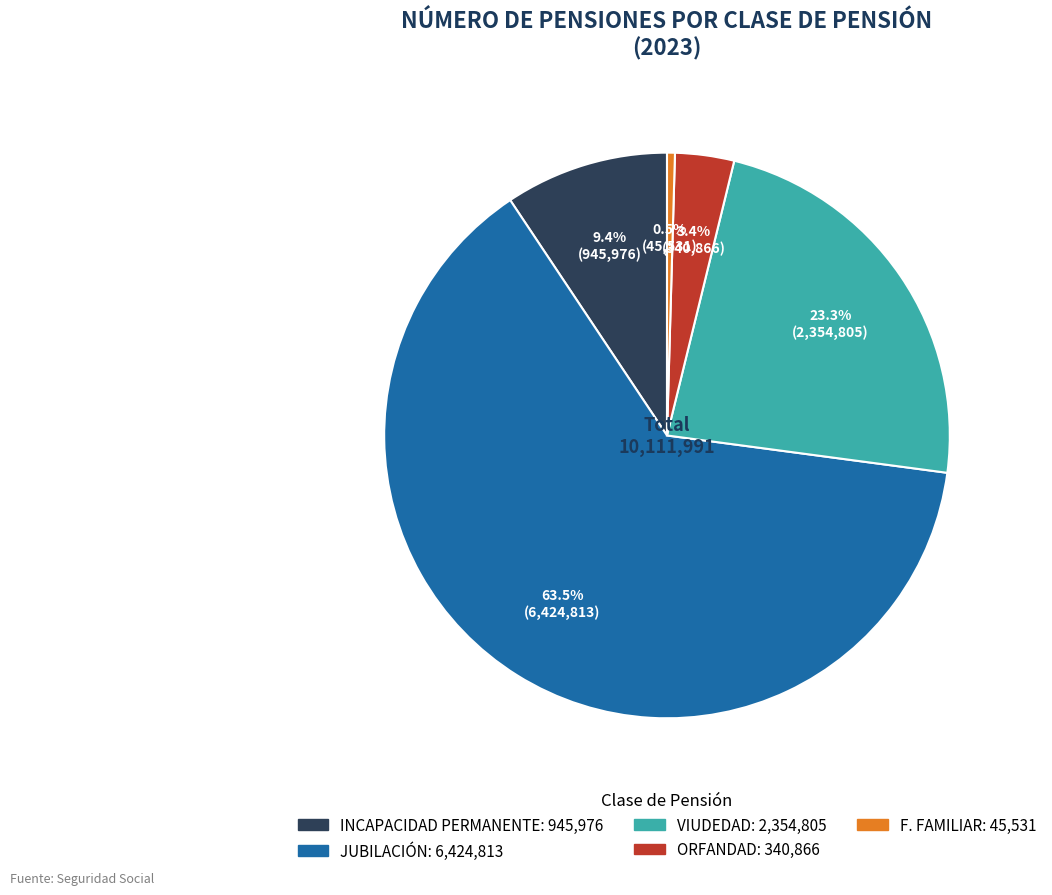

Does JUBILACIÓN account for over 50% of the chart?

Yes